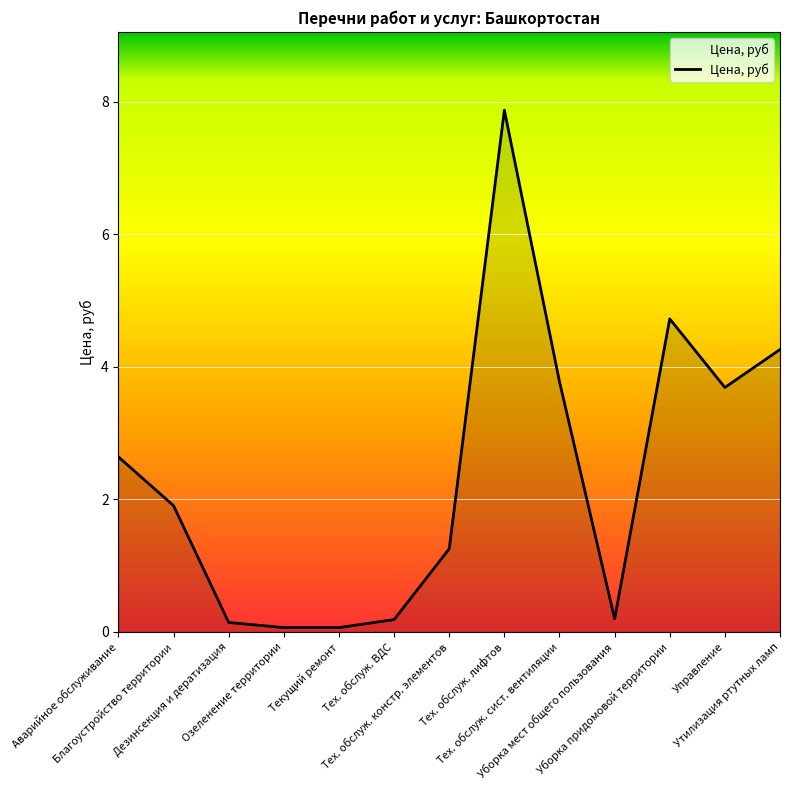

What is the difference between the maximum and minimum values?

7.8